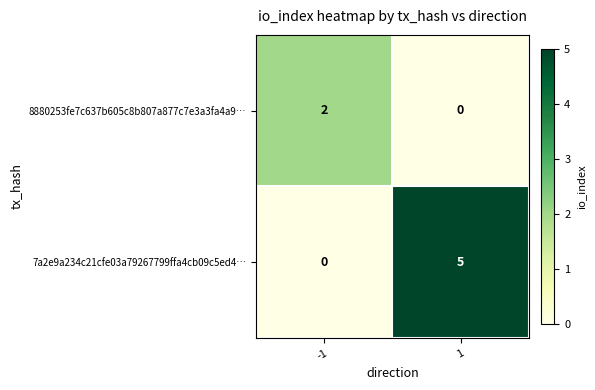

Is the value of 7a2e9a234c21cfe03a79267799ffa4cb09c5ed4… at -1 greater than the value of 8880253fe7c637b605c8b807a877c7e3a3fa4a9… at -1?

No